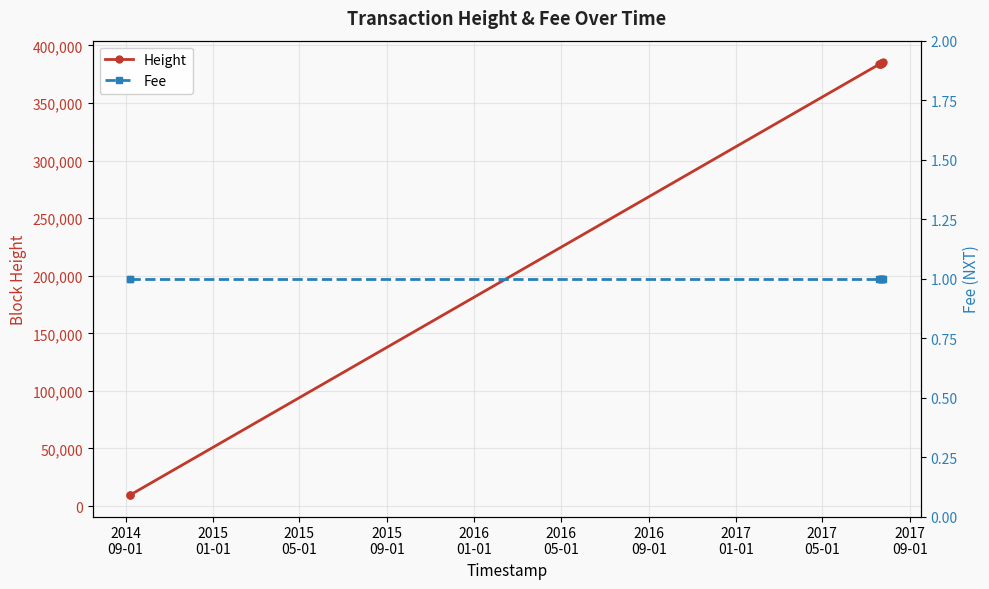

True or false: Height and Fee cross at least once.

False